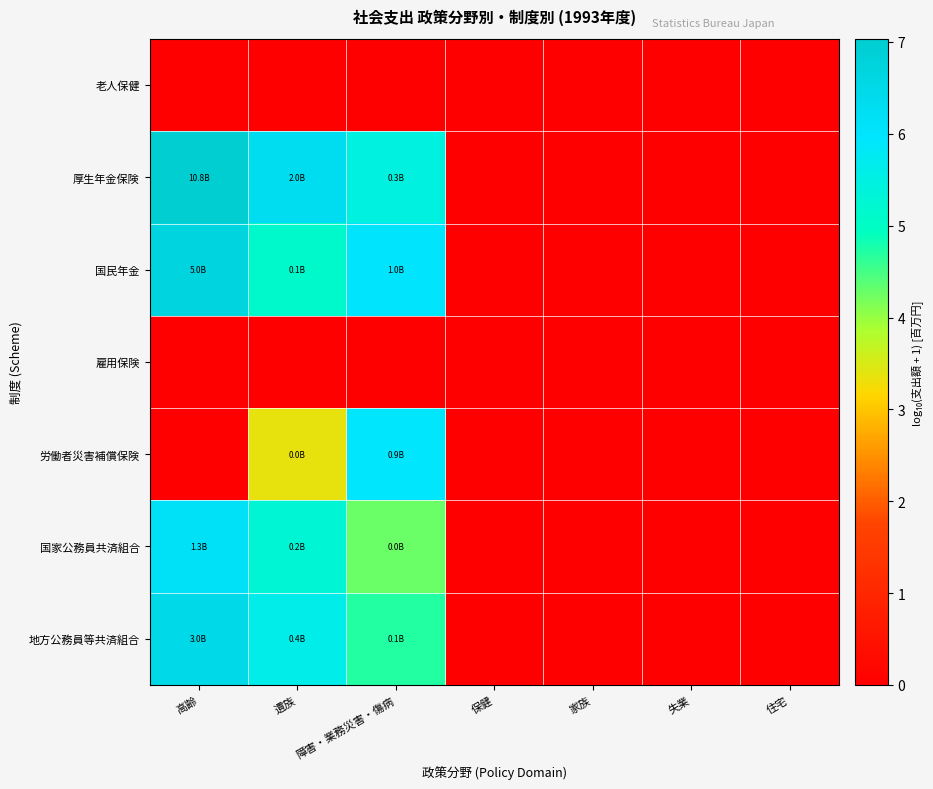

Which series has the largest total across all categories?

厚生年金保険